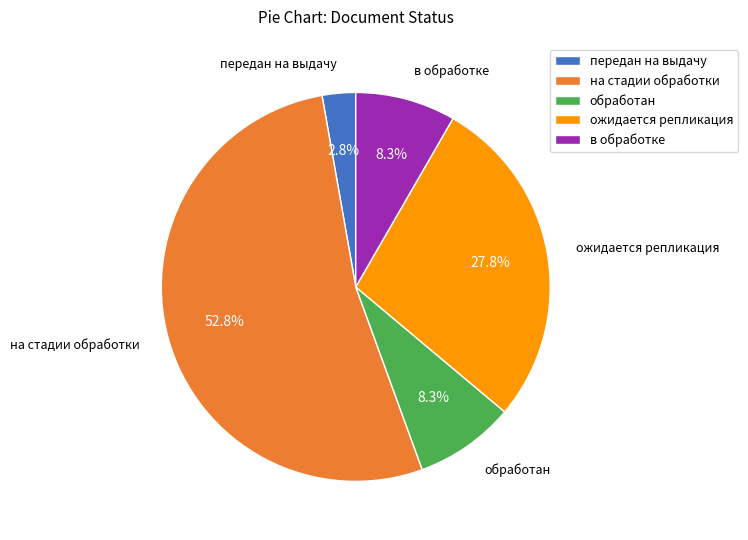

What is the ratio of the value at в обработке to the value at обработан?

1.0